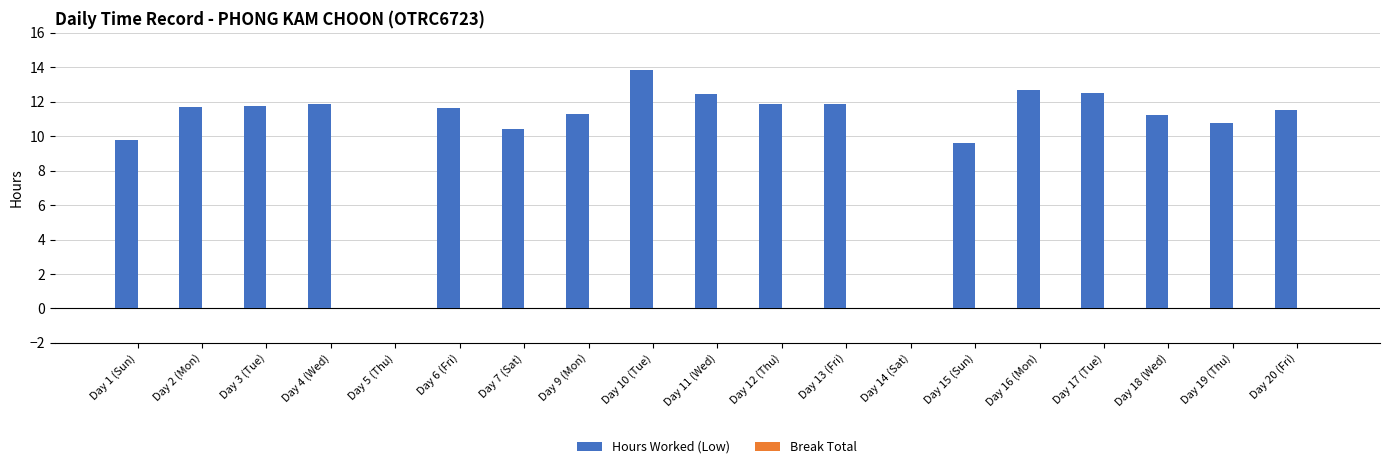

What is the ratio of the value at Day 9 (Mon) to the value at Day 12 (Thu)?

1.0